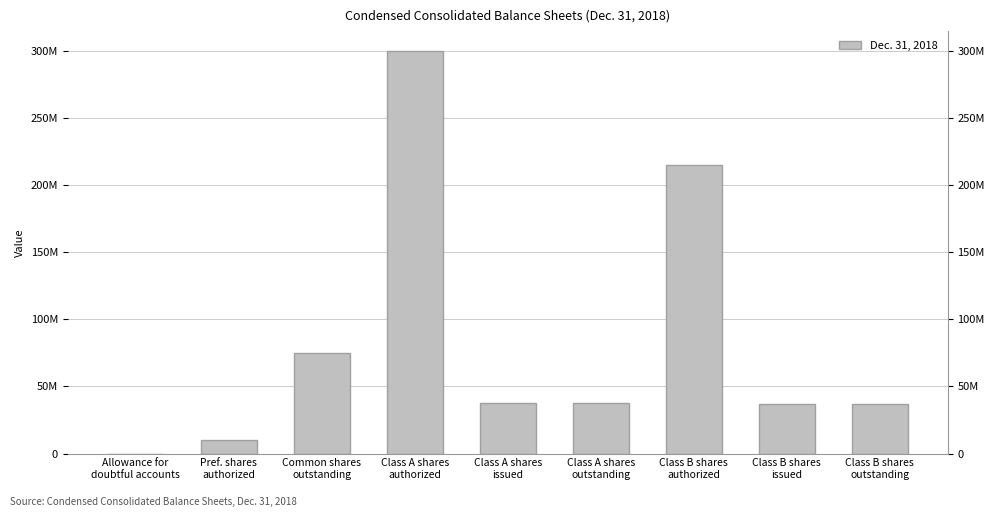

What is the label of the 1st bar from the left?

Allowance for
doubtful accounts